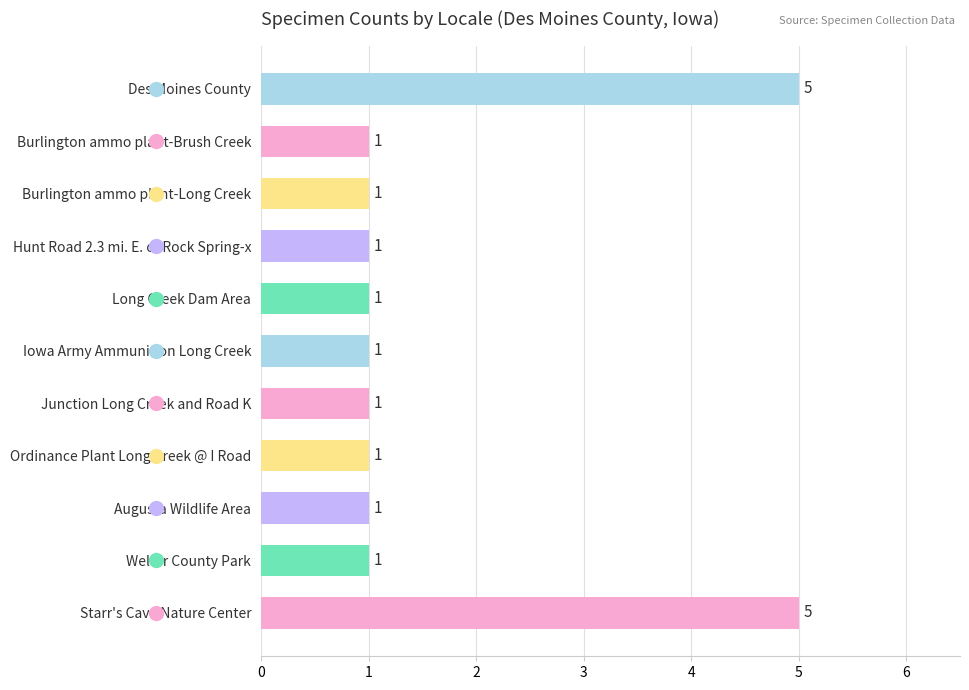

Reading top to bottom, transcribe all the data shown in this chart.

Des Moines County=5	Burlington ammo plant-Brush Creek=1	Burlington ammo plant-Long Creek=1	Hunt Road 2.3 mi. E. of Rock Spring-x=1	Long Creek Dam Area=1	Iowa Army Ammunition Long Creek=1	Junction Long Creek and Road K=1	Ordinance Plant Long Creek @ I Road=1	Augusta Wildlife Area=1	Welter County Park=1	Starr's Cave Nature Center=5